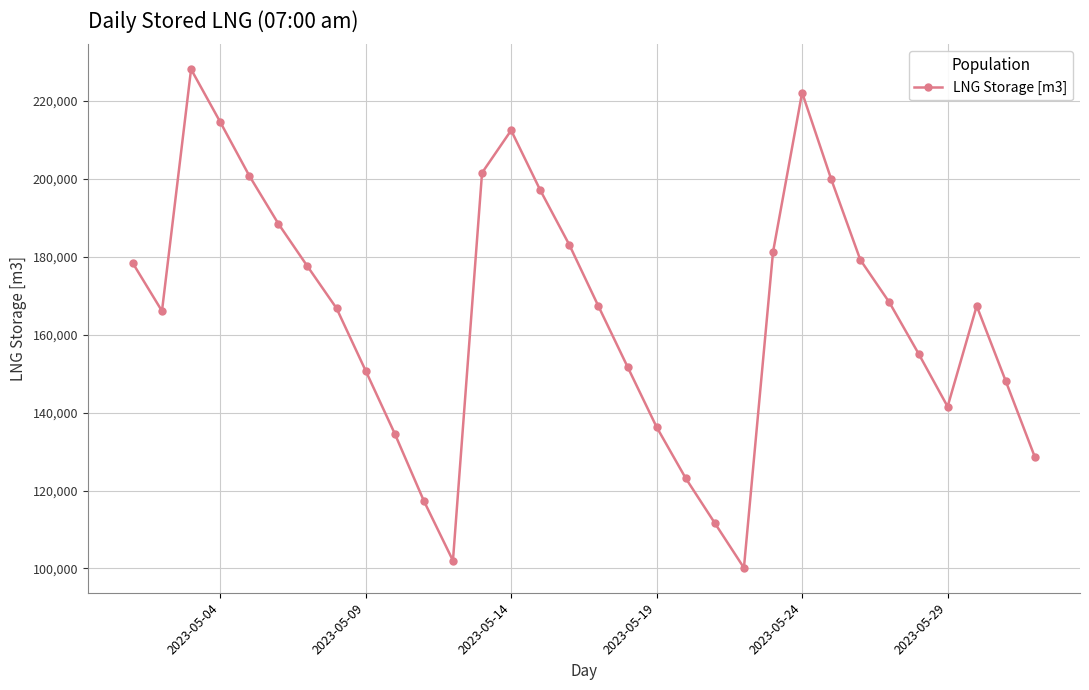

What is the average value?

165664.0